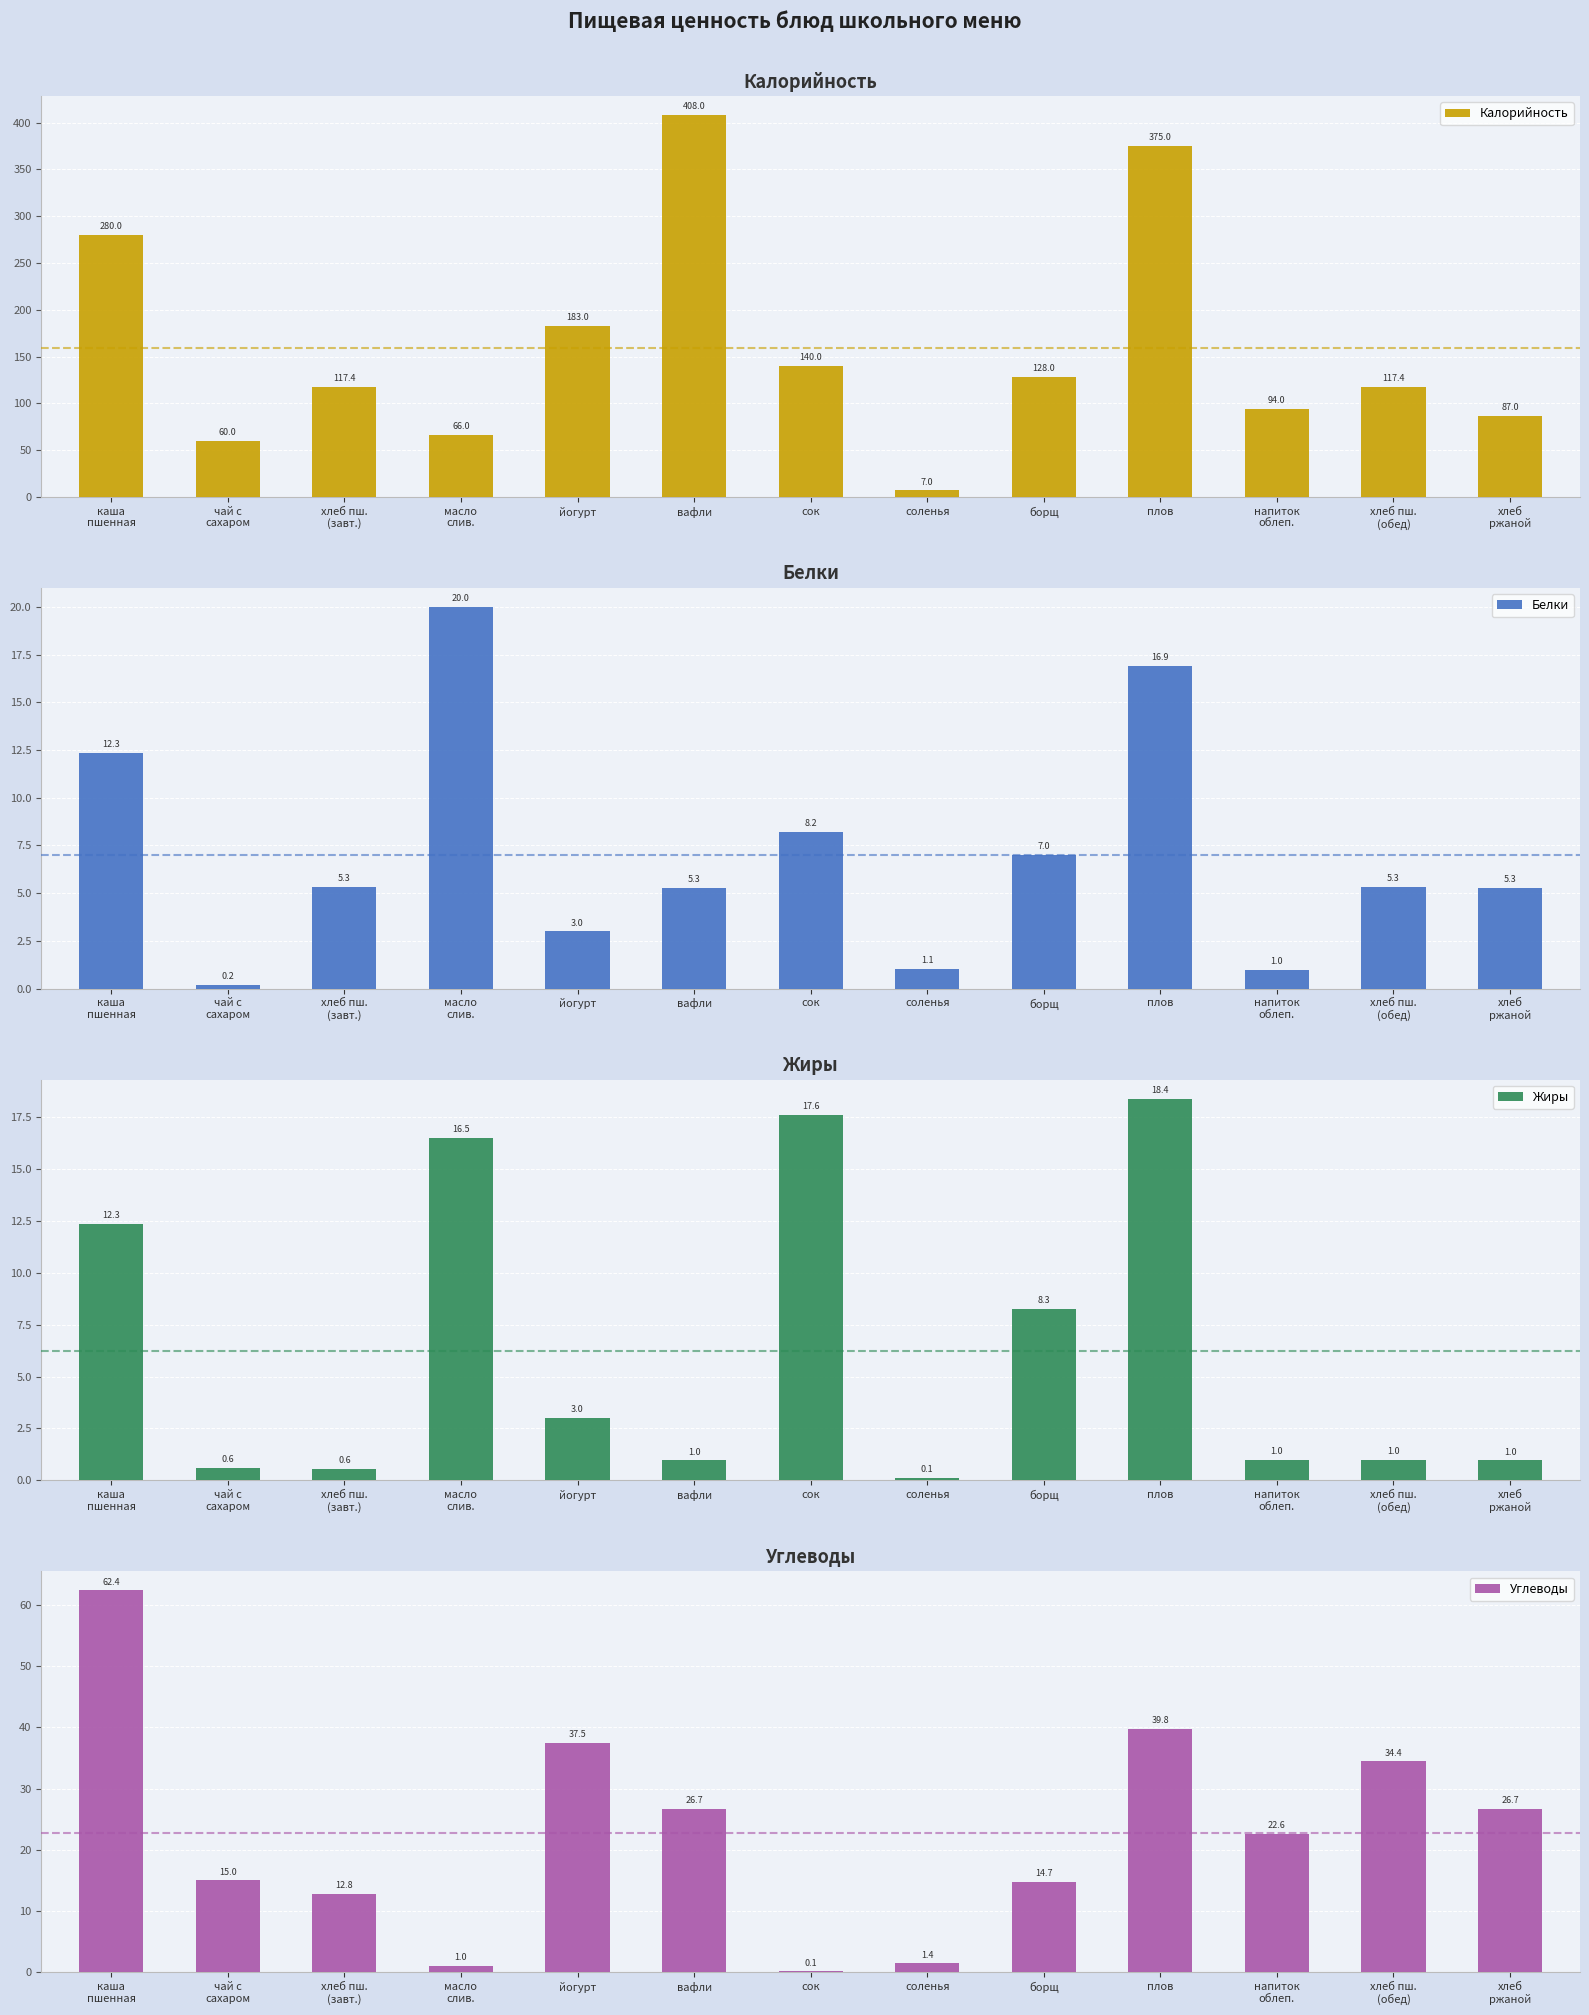

What is the label of the 12th bar from the left?

хлеб пш.
(обед)